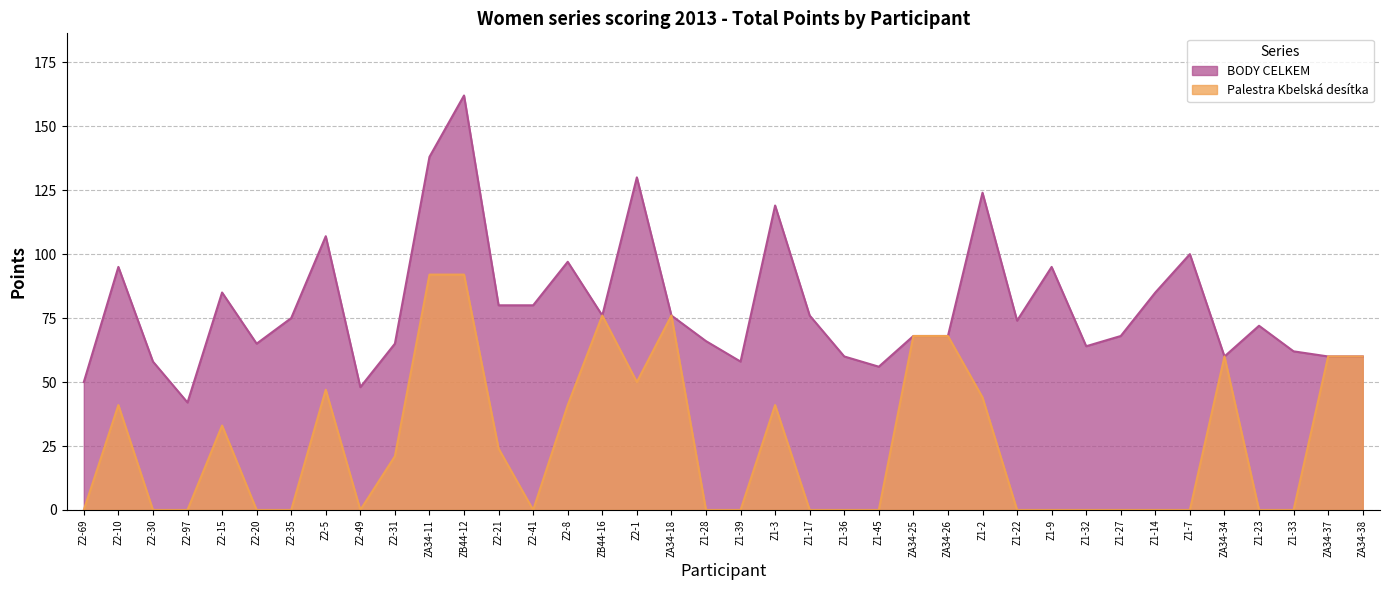

Where is BODY CELKEM nearest to the value 102?

Z1-7